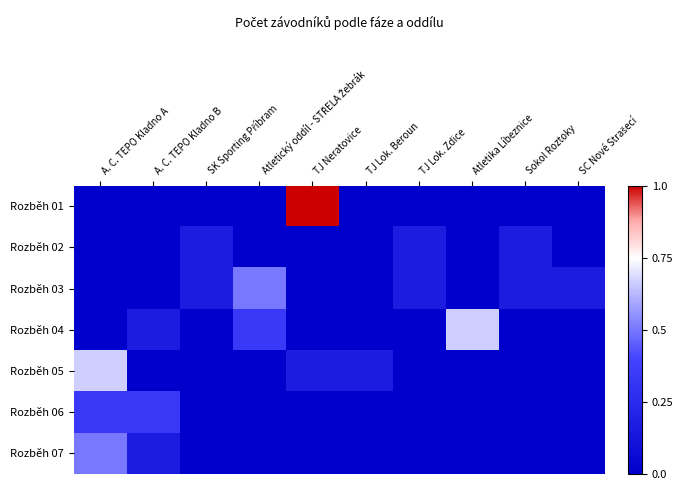

Between TJ Neratovice and SC Nové Strašecí, which series saw the biggest shift?

Rozběh 01